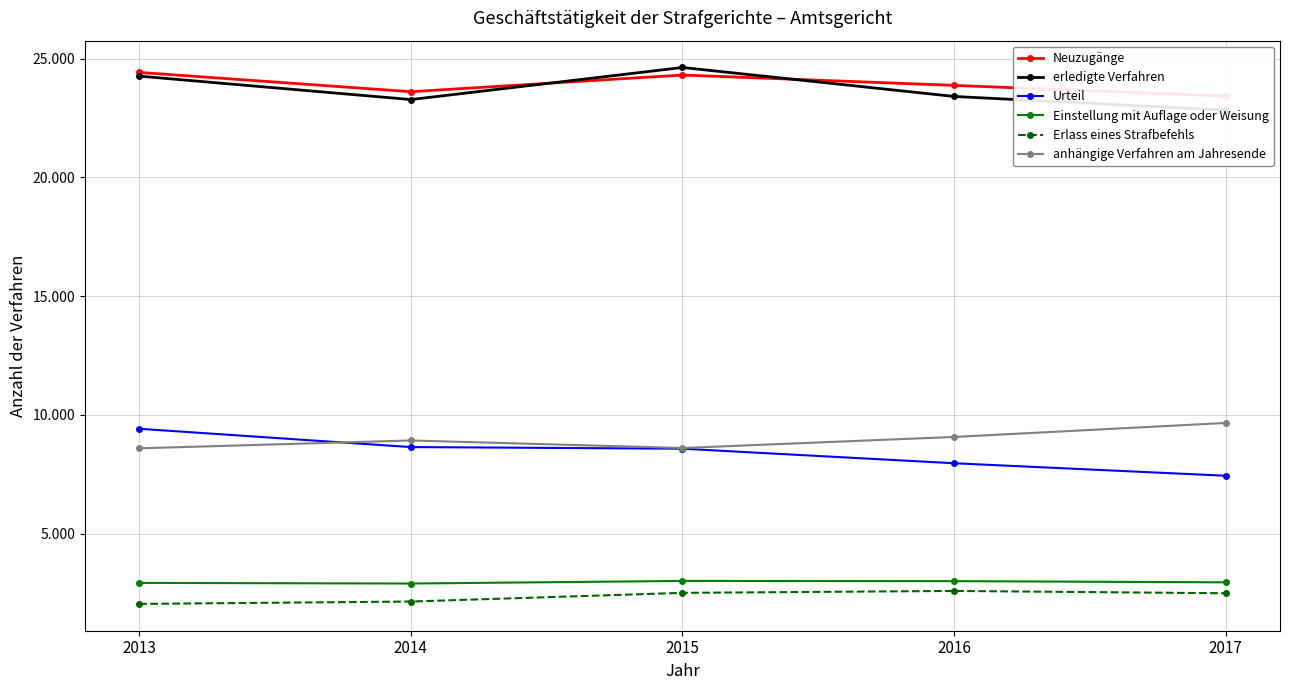

Which has a higher value, 2017 or 2013?

2013